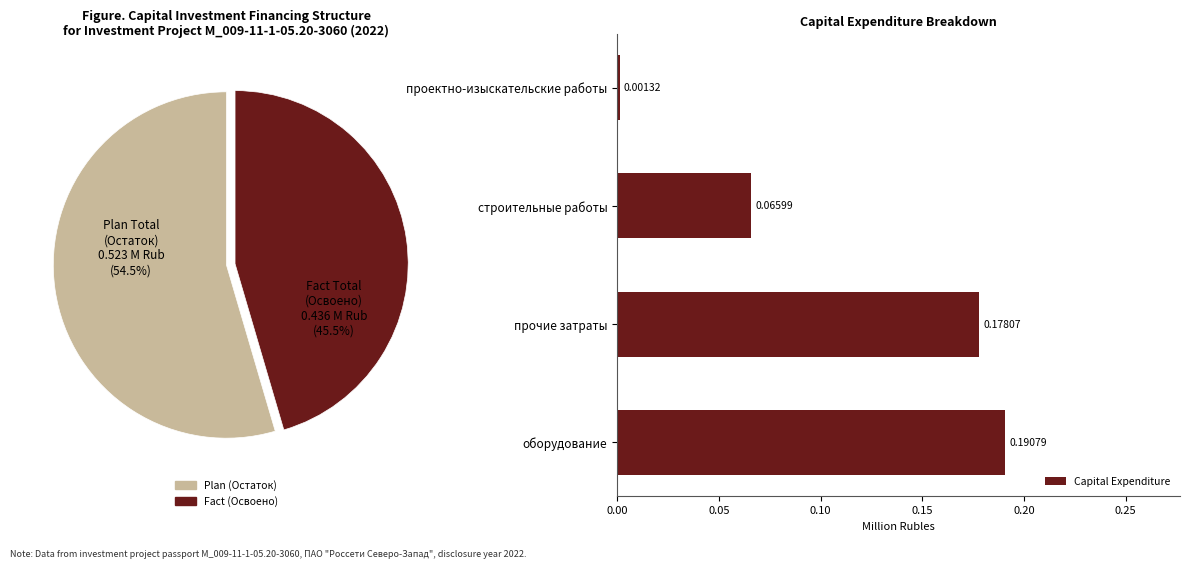

True or false: строительные работы accounts for 15% of the total.

True